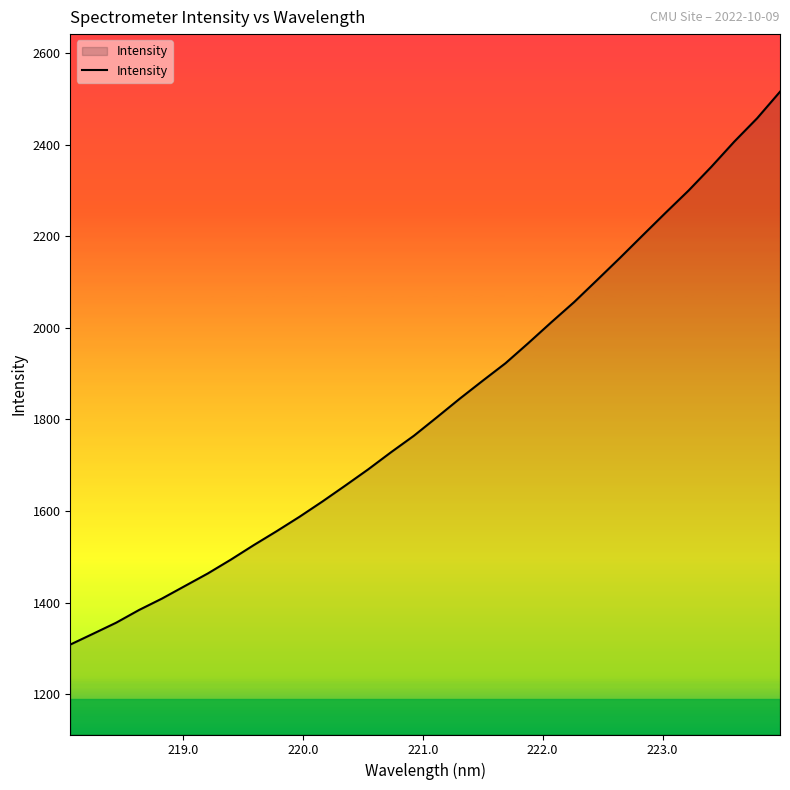

What is the maximum value shown in the chart?

2515.2